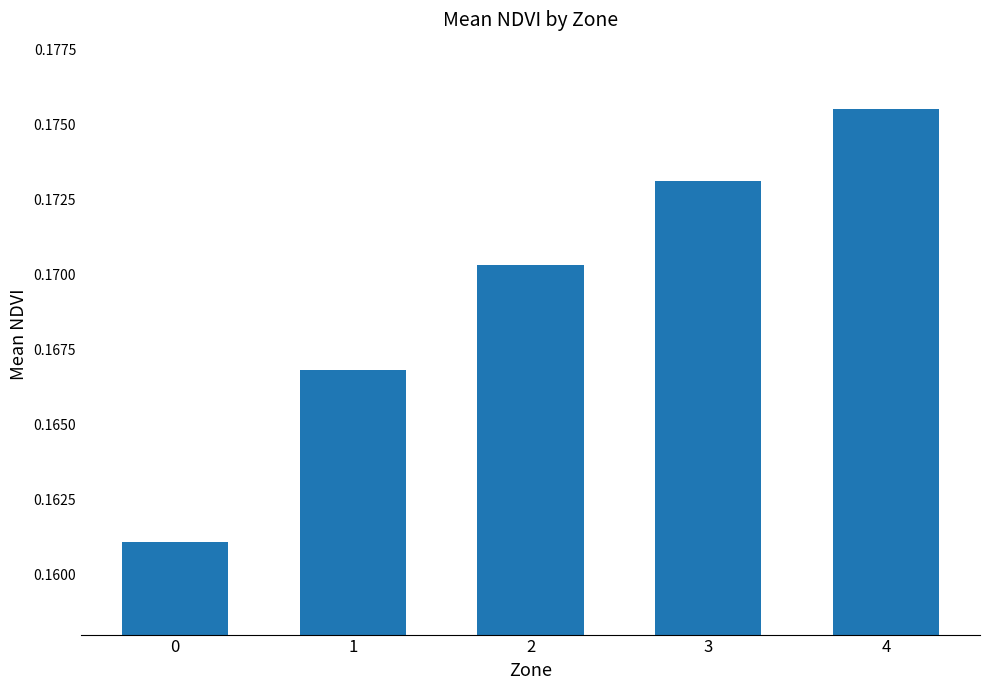

Does the chart contain stacked bars?

No